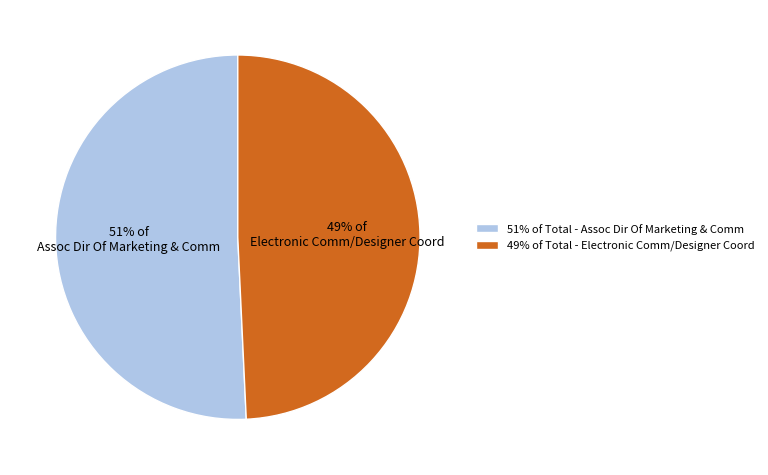

Count the number of slices in the pie.

2